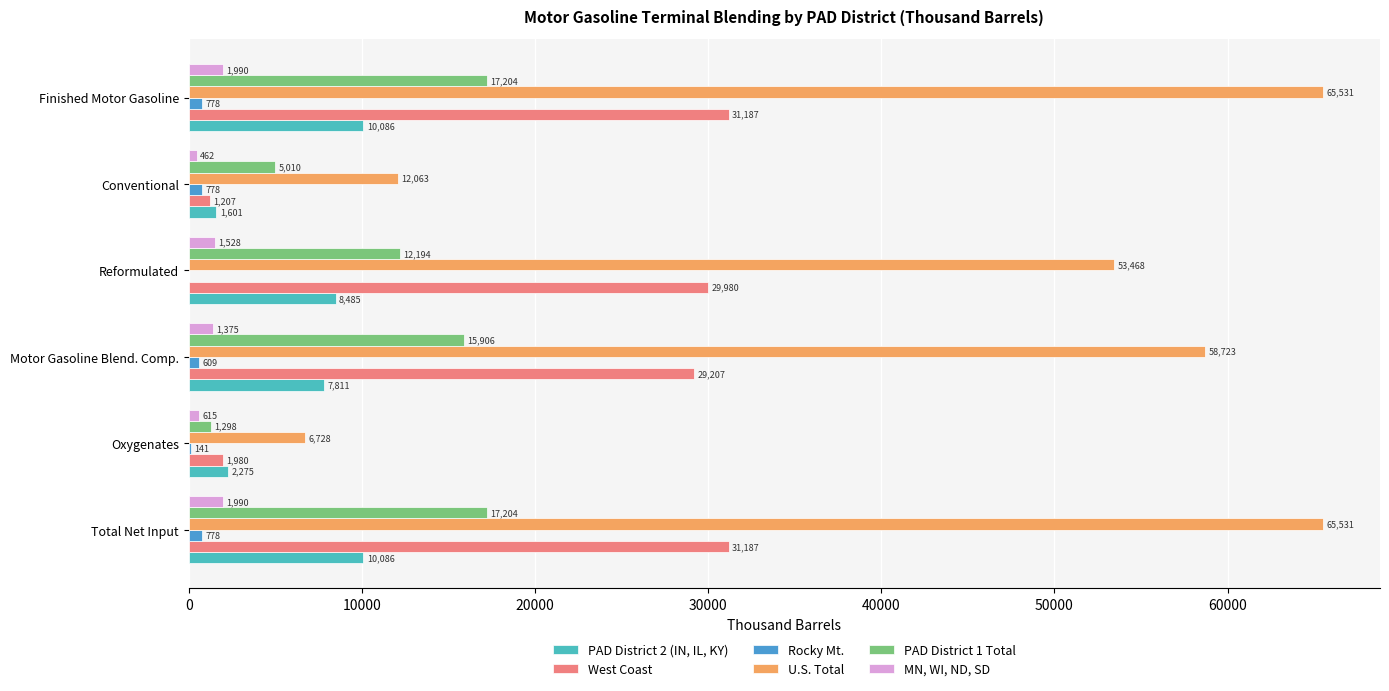

Is it true that PAD District 2 (IN, IL, KY) equals 3317 at Finished Motor Gasoline?

False